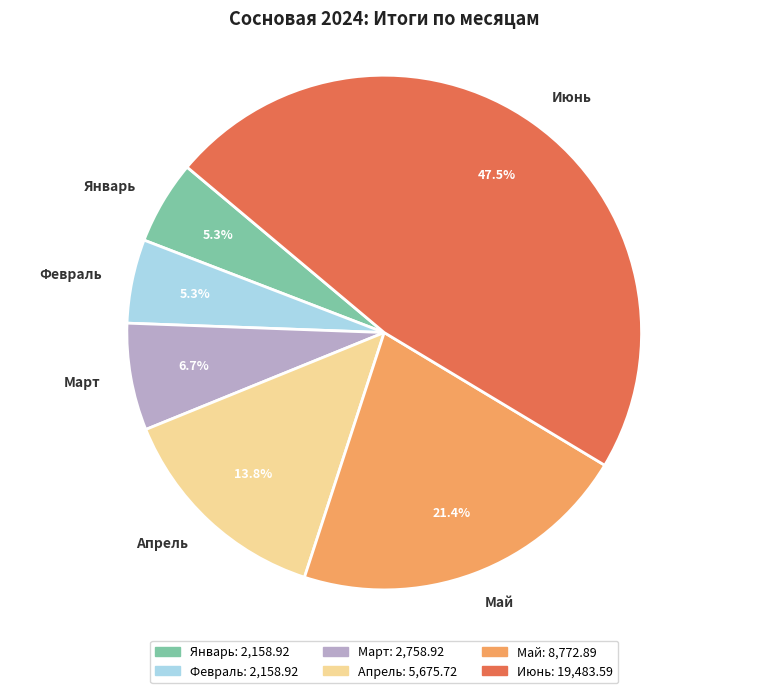

Is there any slice that represents more than half of the pie?

No